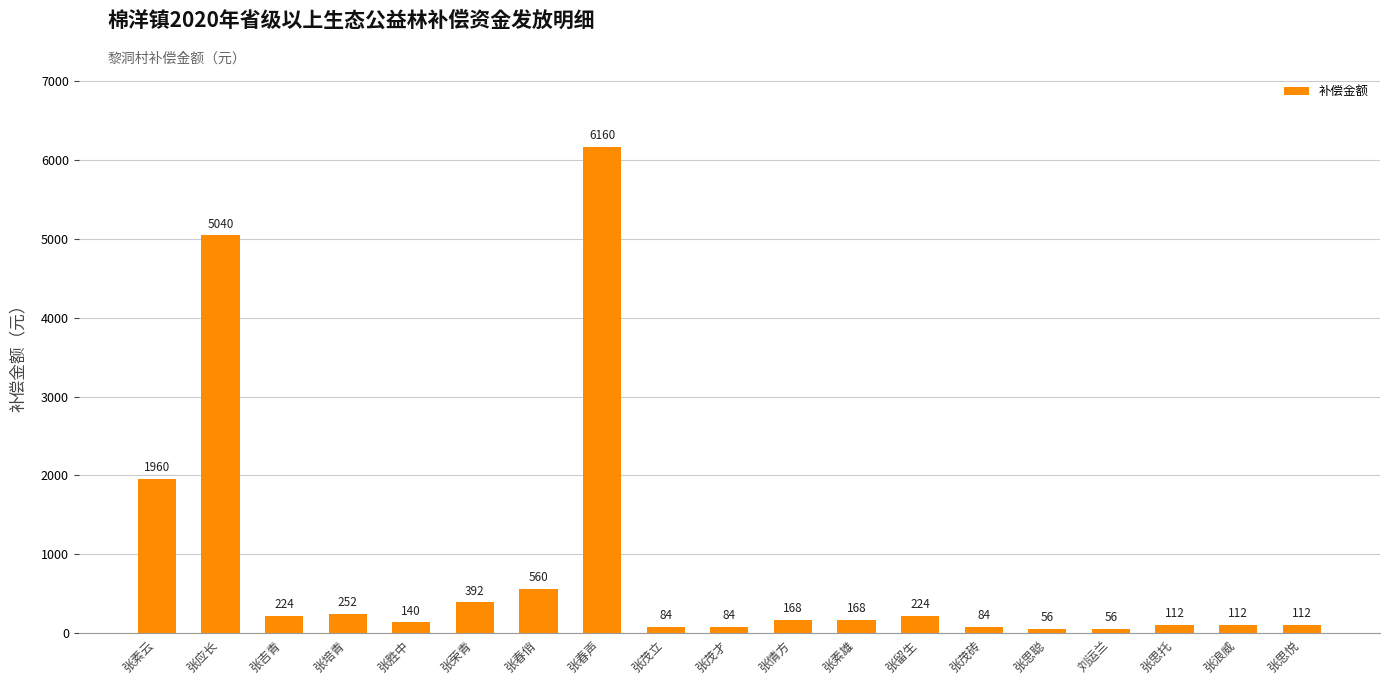

What is the label of the 17th bar from the left?

张思托